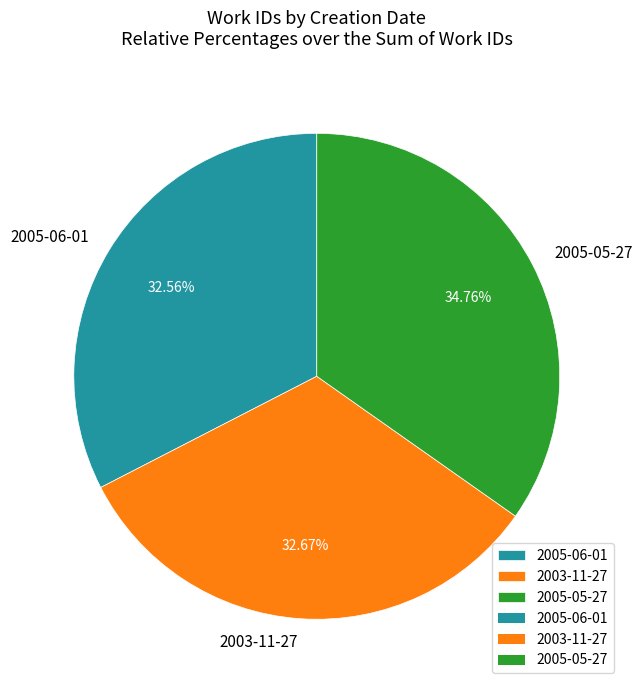

How many slices are in this pie chart?

3